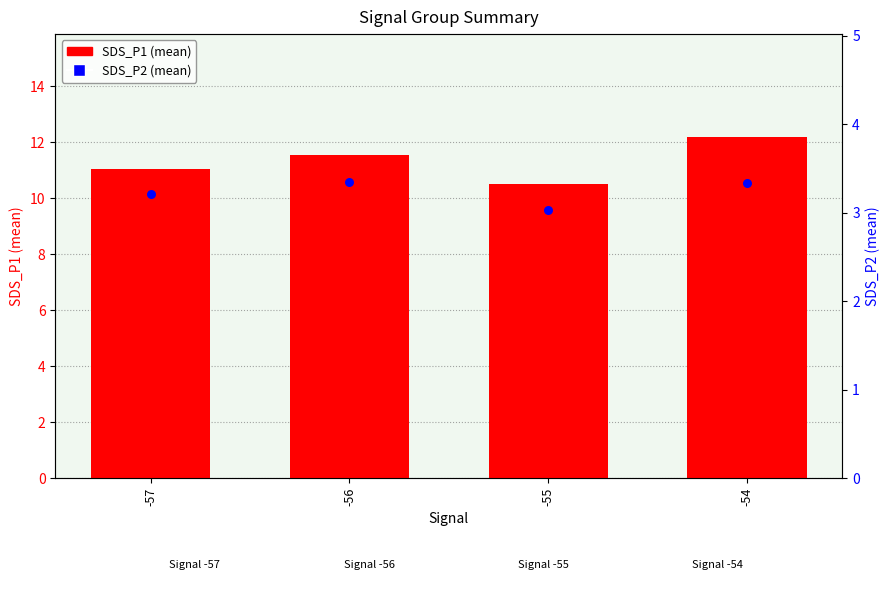

At which category is the sum across all series the highest?

-54